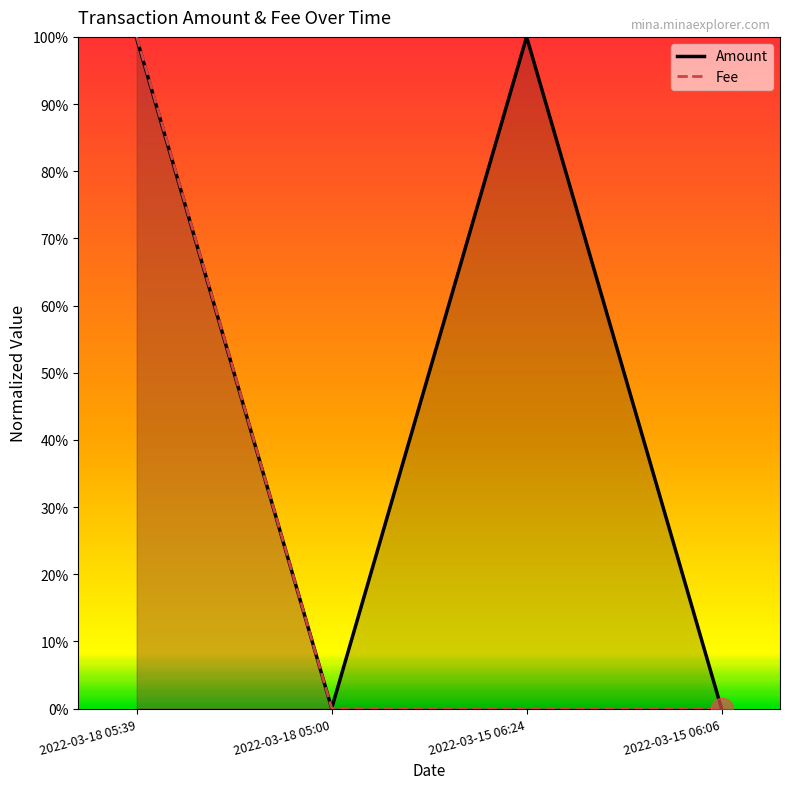

What is the label of the 4th point from the left?

2022-03-15 06:06